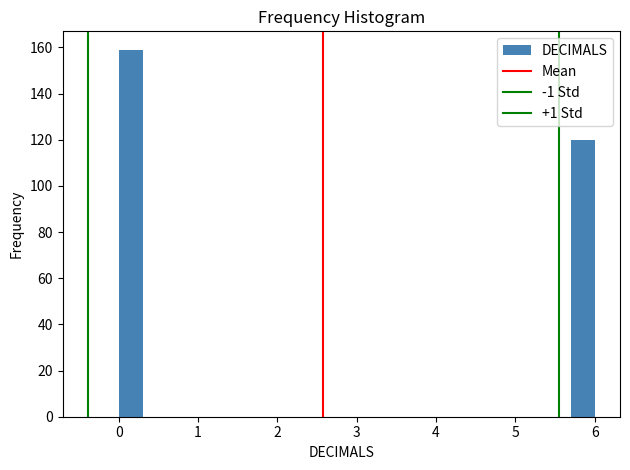

Read against the x-axis, roughly where is the centre of the tallest bar?

0.2